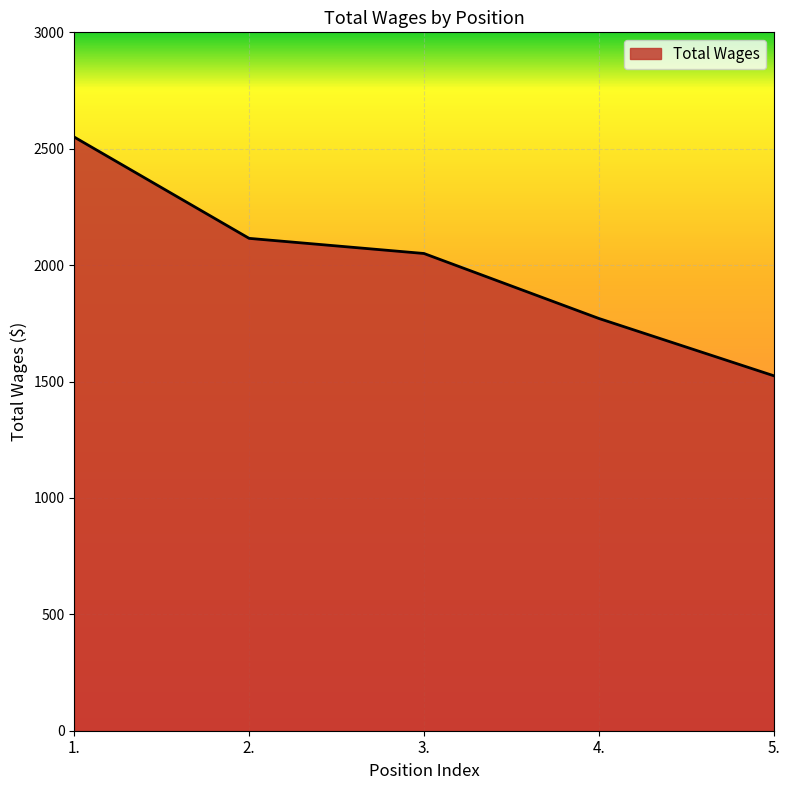

At which label does the data first exceed 2050?

1.